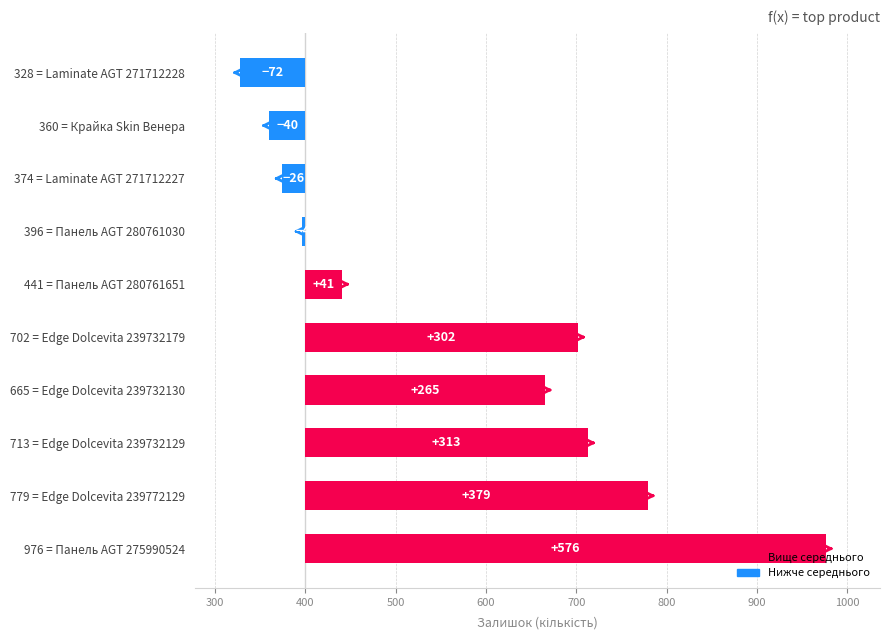

Rank the categories by value from highest to lowest.

976 = Панель AGT 275990524, 779 = Edge Dolcevita 239772129, 713 = Edge Dolcevita 239732129, 702 = Edge Dolcevita 239732179, 665 = Edge Dolcevita 239732130, 441 = Панель AGT 280761651, 396 = Панель AGT 280761030, 374 = Laminate AGT 271712227, 360 = Крайка Skin Венера, 328 = Laminate AGT 271712228